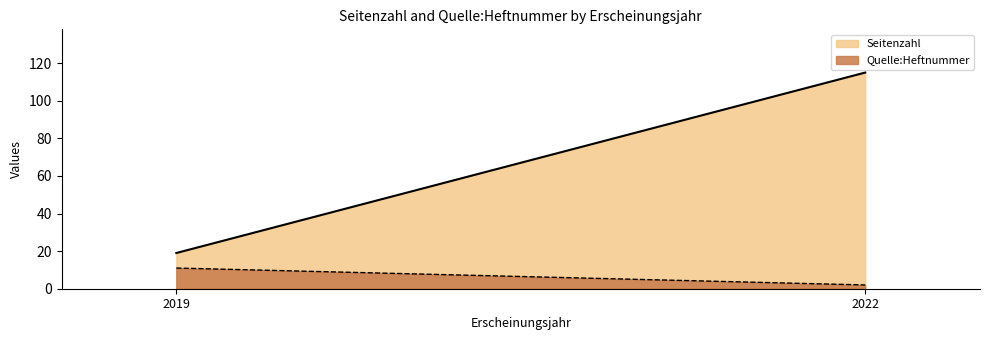

What is the value of the Quelle:Heftnummer point at the 2nd from the left?

2